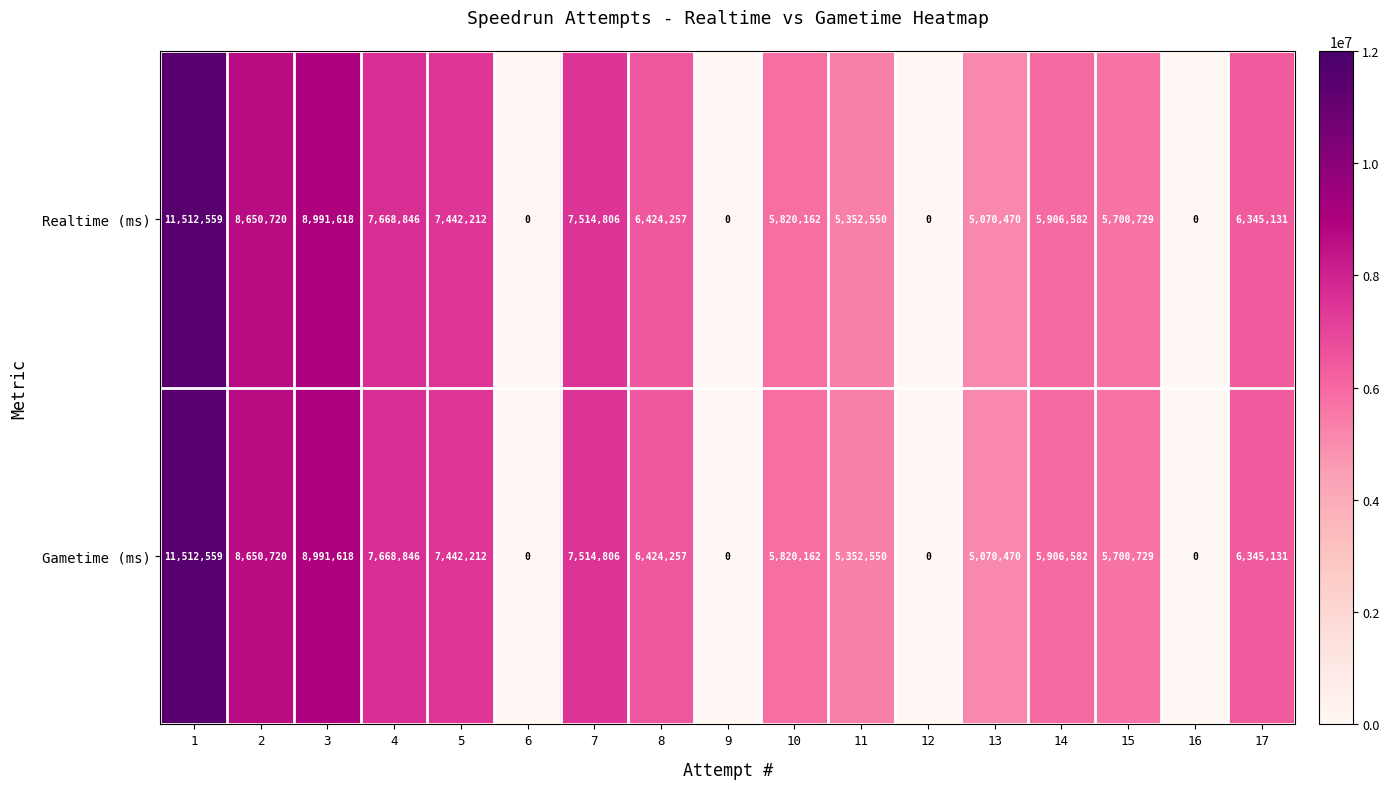

How many categories are shown in the chart?

17